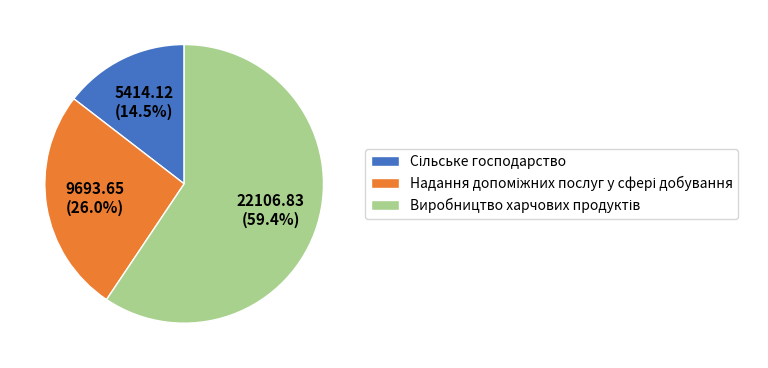

Is it true that Виробництво харчових продуктів is 59% of the pie?

True